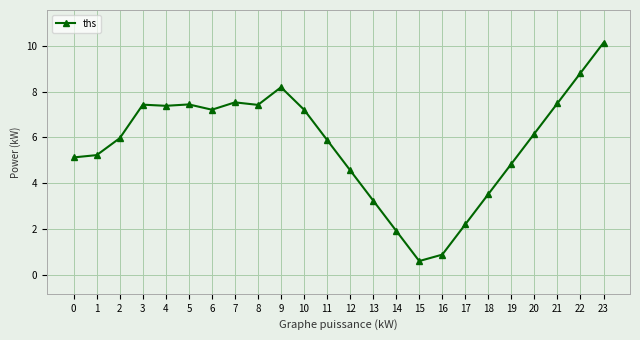

What is the sum of all values?

136.5